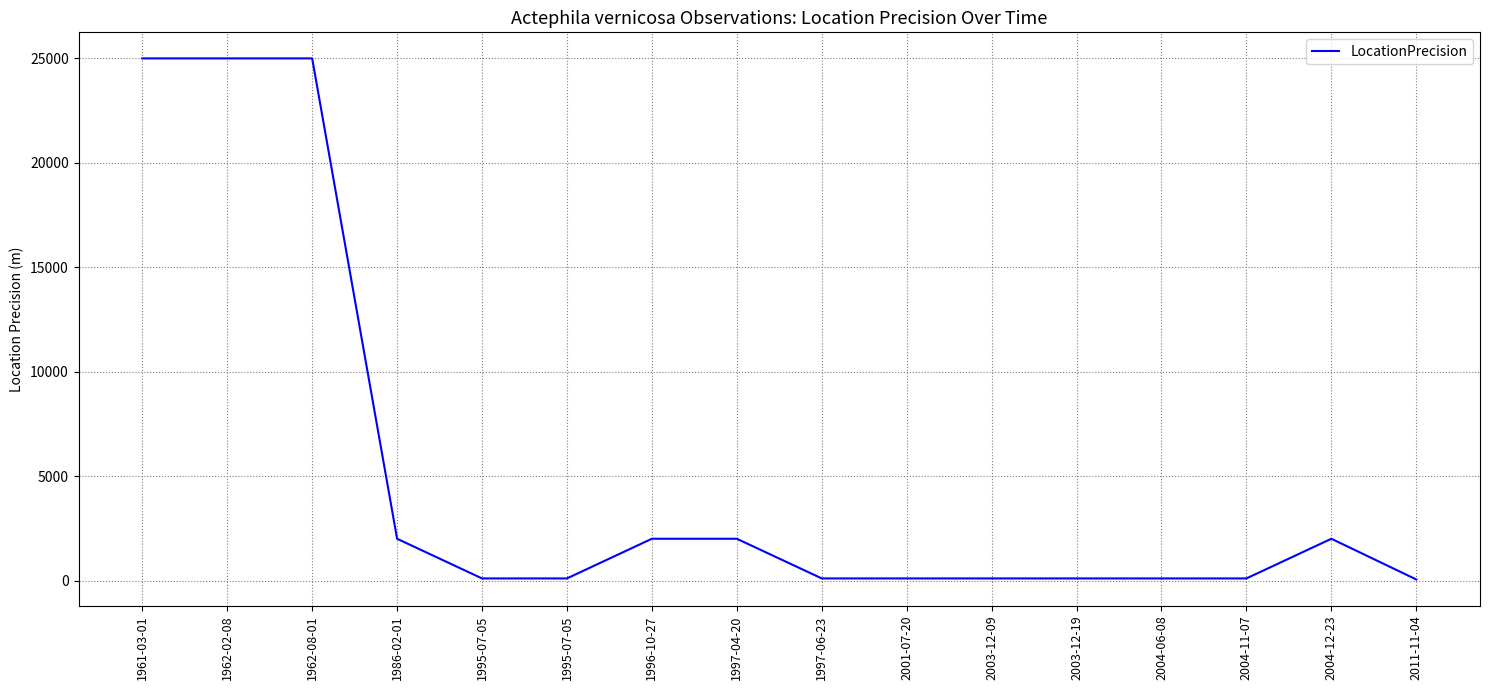

Does the chart display data point markers on the line(s)?

No